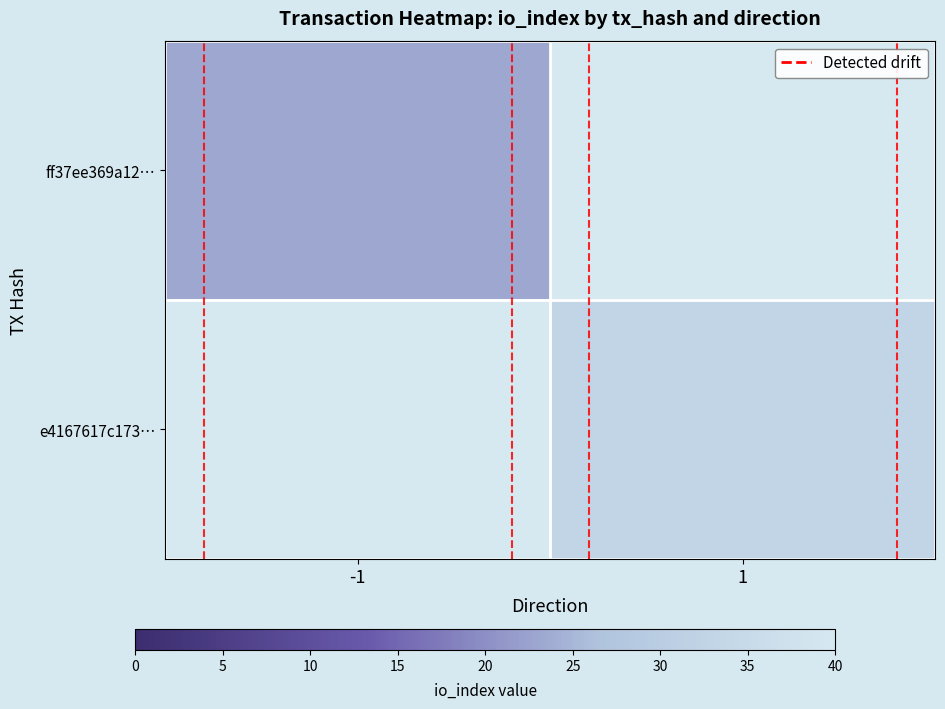

Rank the series by their maximum value, from lowest to highest.

ff37ee369a12…, e4167617c173…